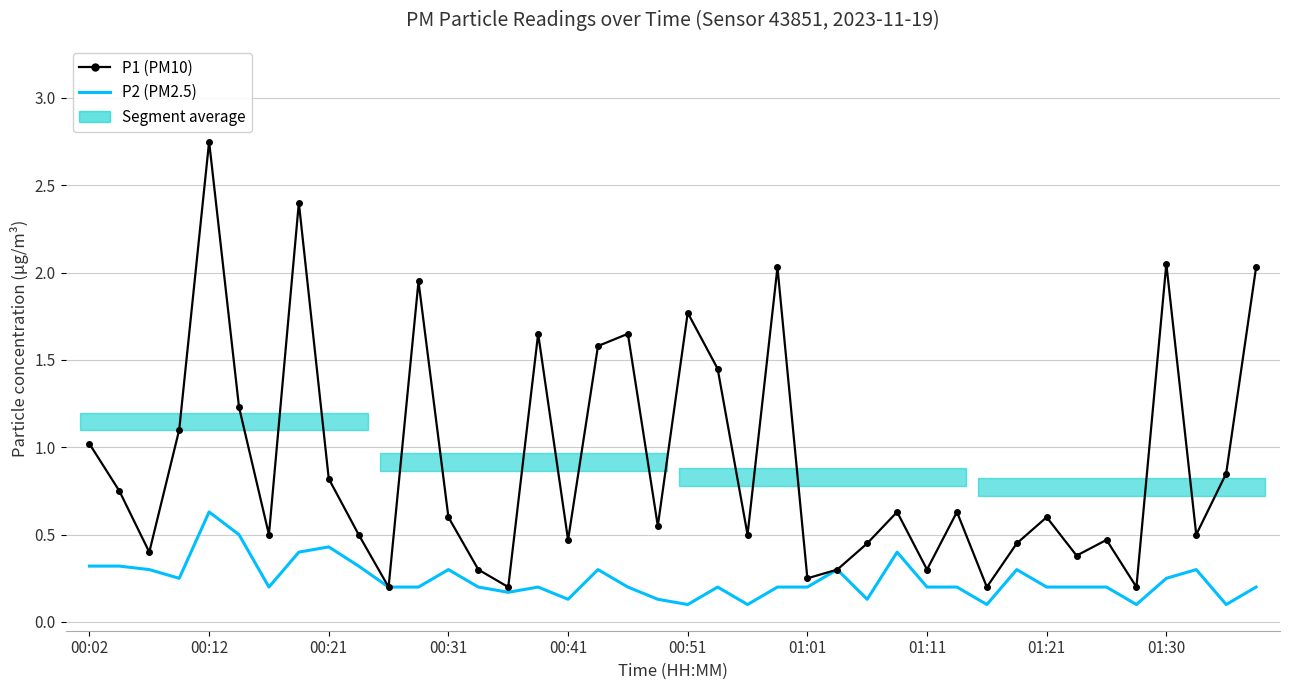

True or false: P1 (PM10) and P2 (PM2.5) cross at least once.

False